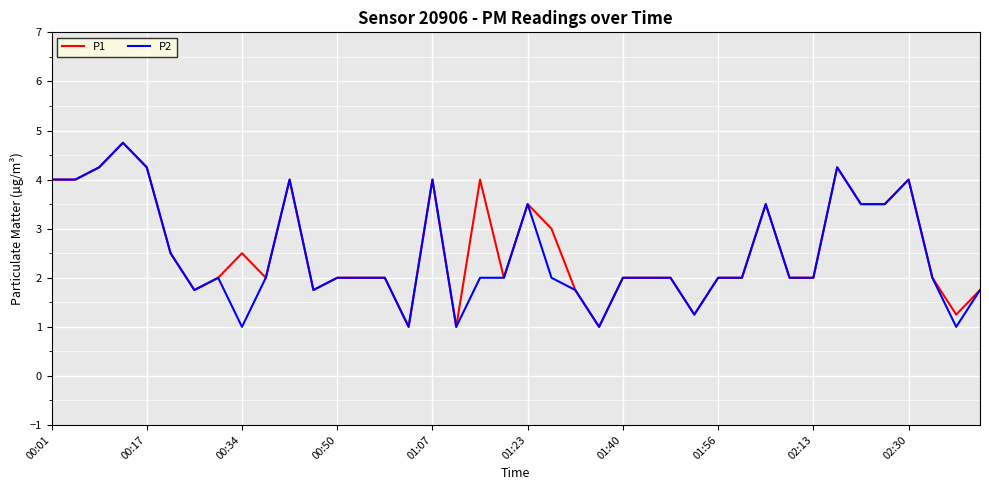

What is the highest value of the P2 series?

4.8